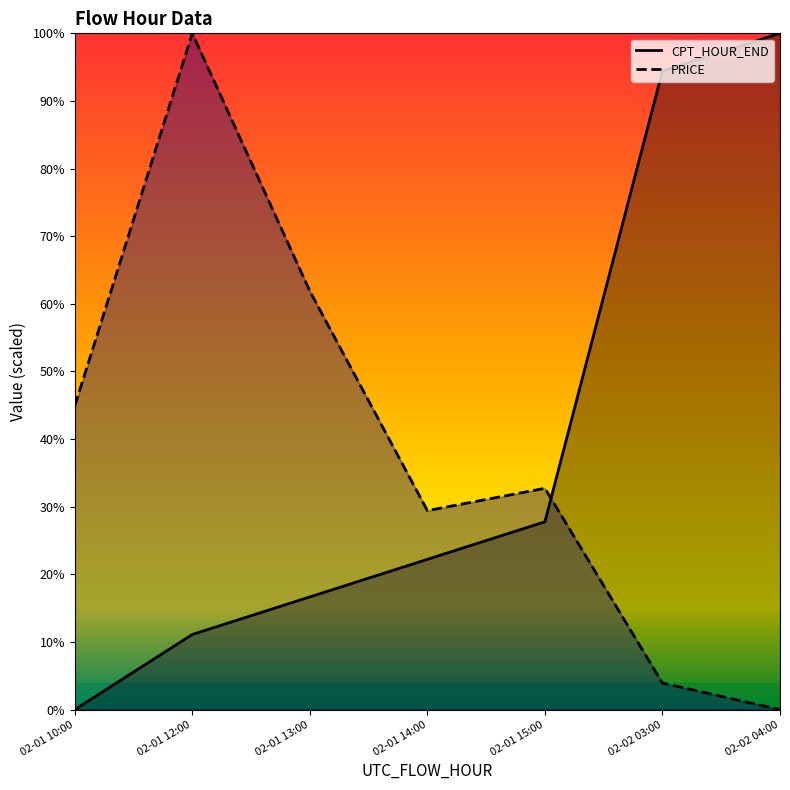

At which category does the chart reach its peak across all series?

02-02 04:00